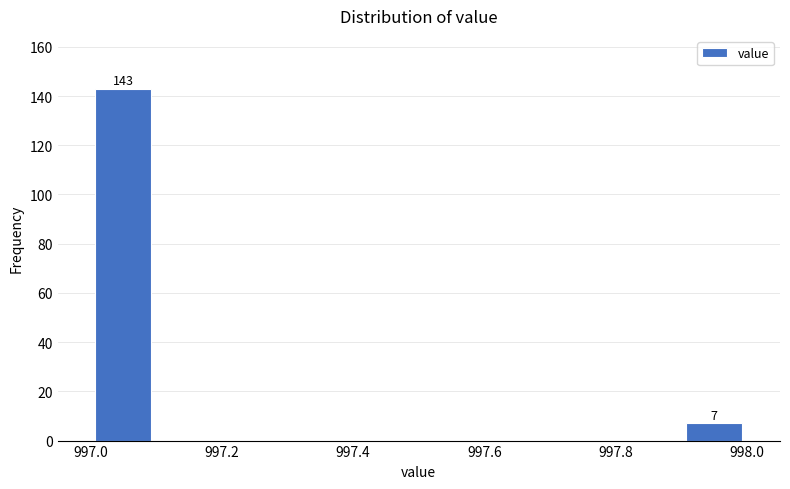

Over which range of the x-axis is the bar tallest?

997.0 to 997.1